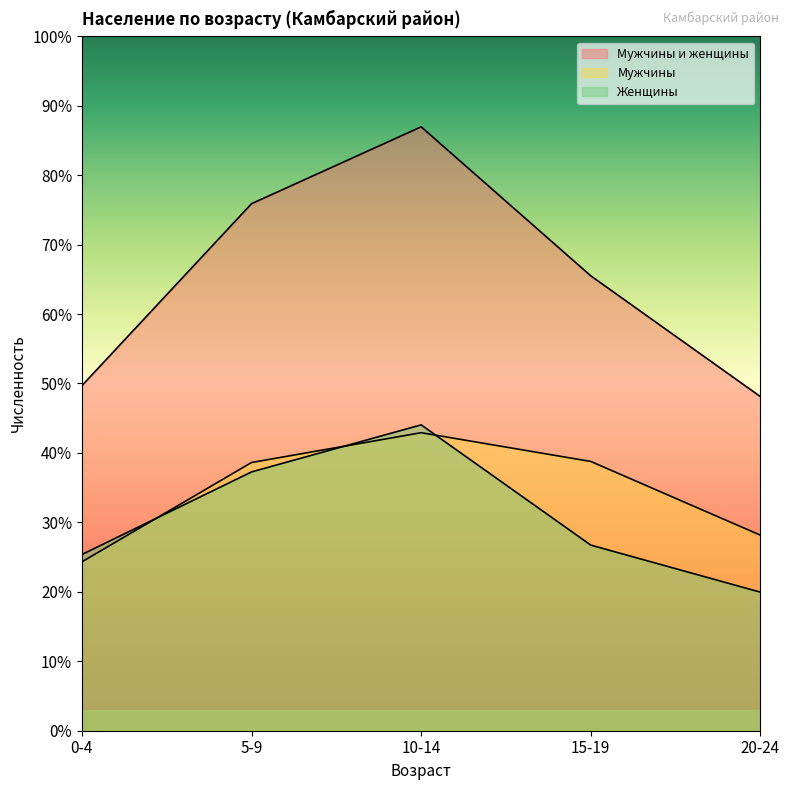

What is the label of the 3rd point from the right?

10-14